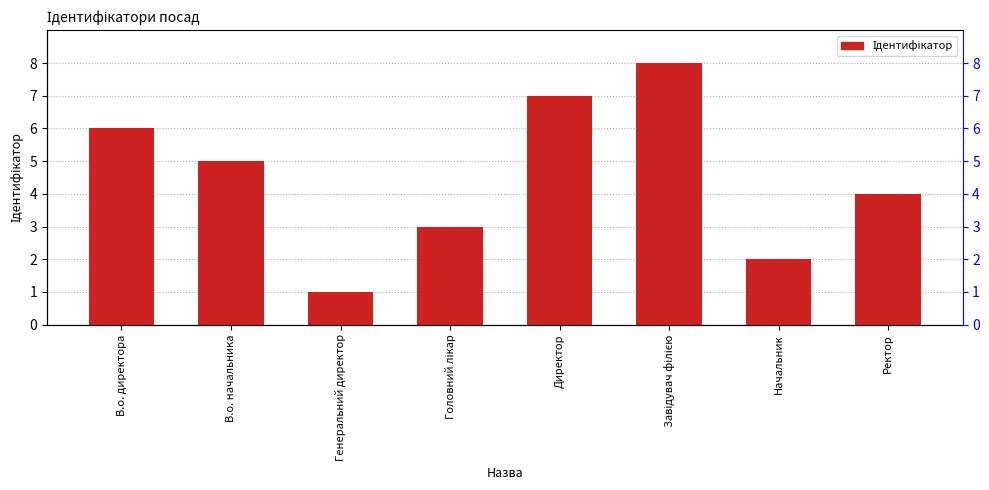

How many data points does each series have?

8